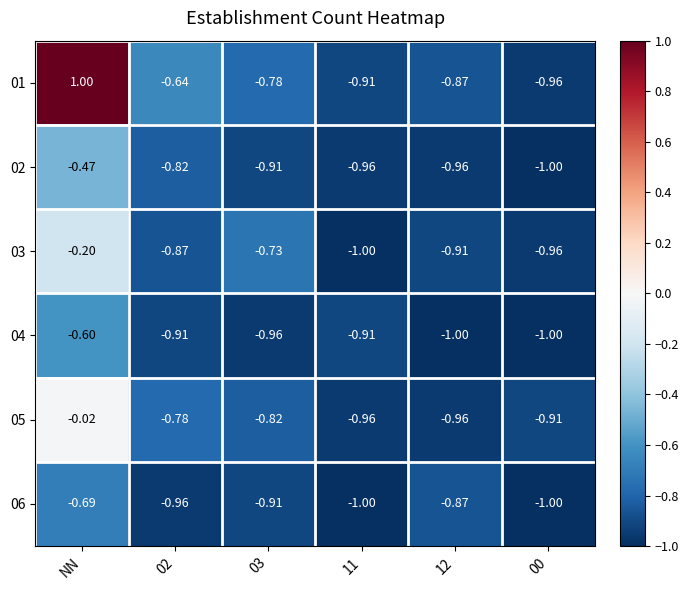

Which category has the highest value across all series?

NN